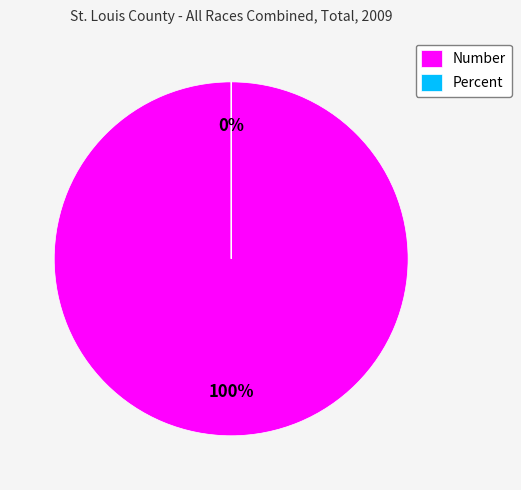

True or false: Number accounts for 100% of the total.

True